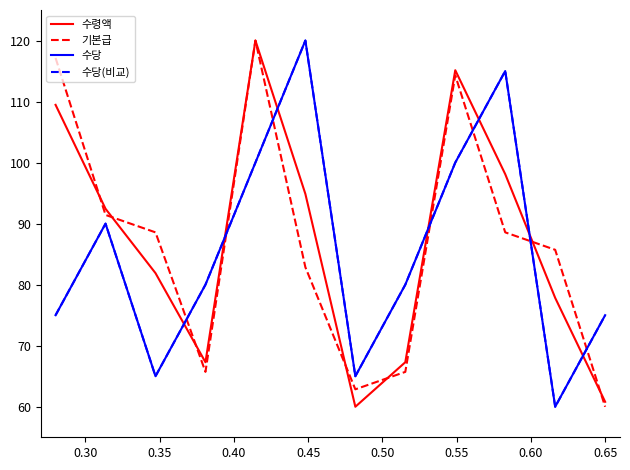

Is this an area chart (filled region under the line)?

No